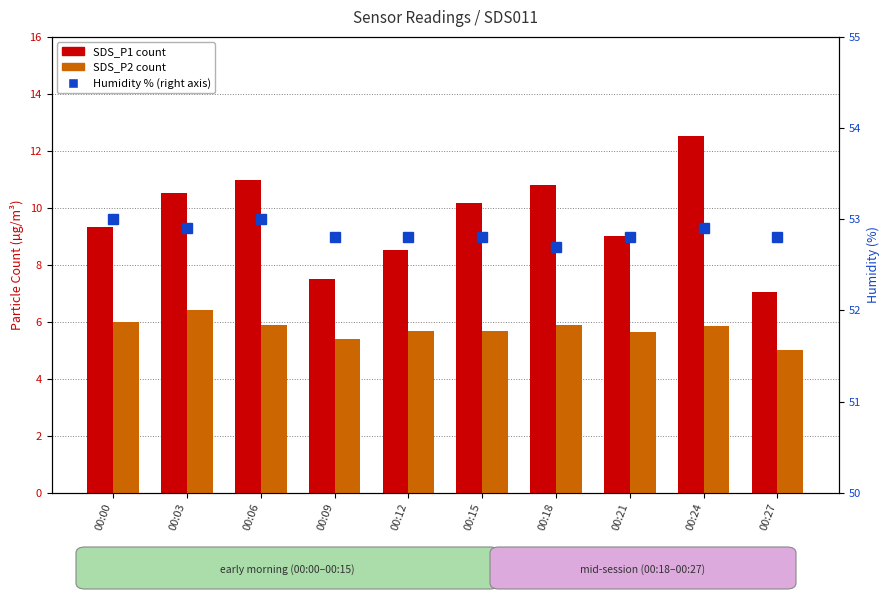

At which label does SDS_P1 (count) reach its peak?

00:24